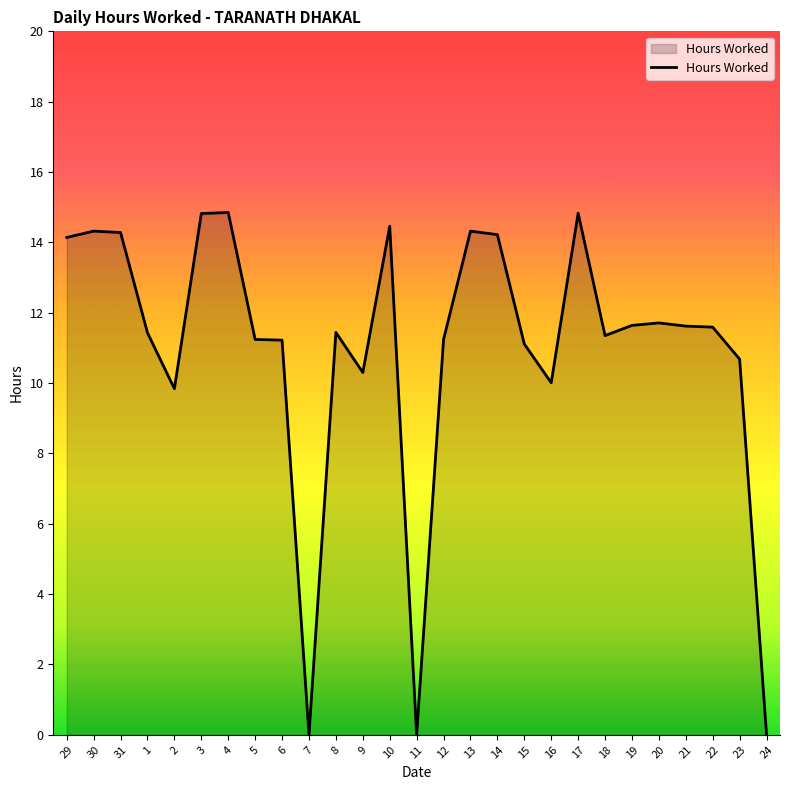

What is the average value?

11.0